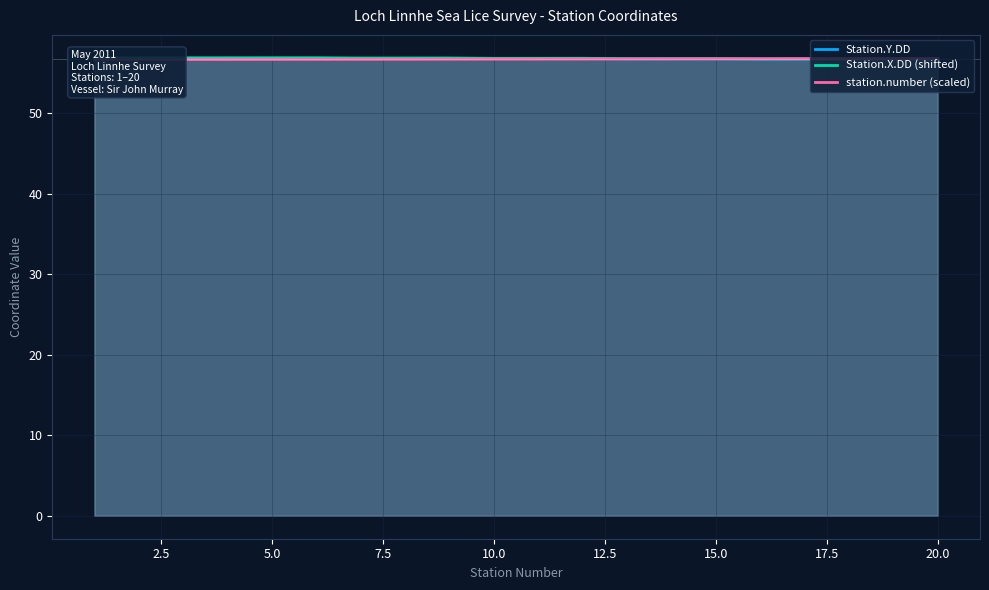

What is the maximum value for Station.X.DD (shifted)?

56.9